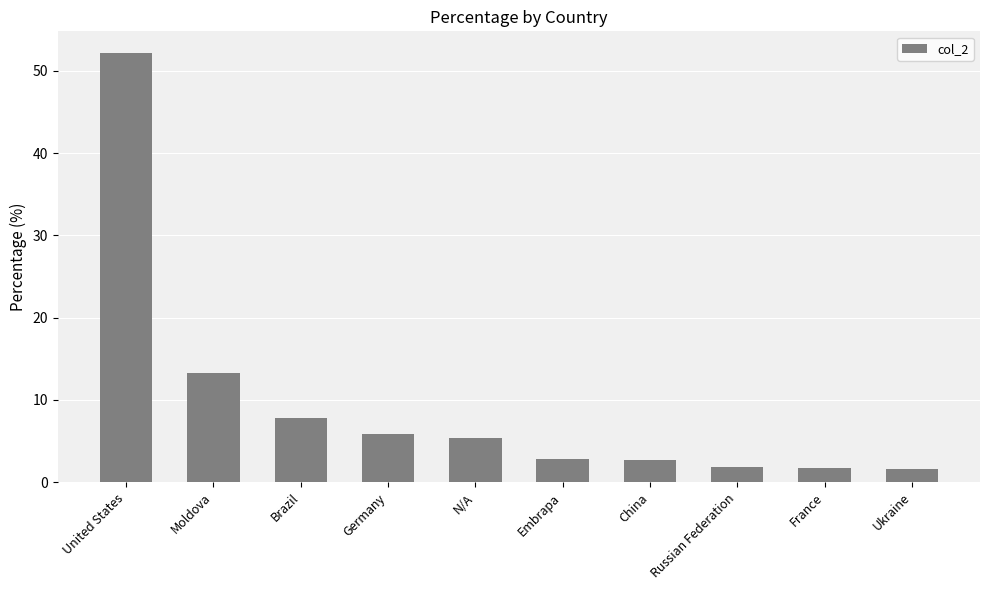

Which label corresponds to the largest value in the chart?

United States